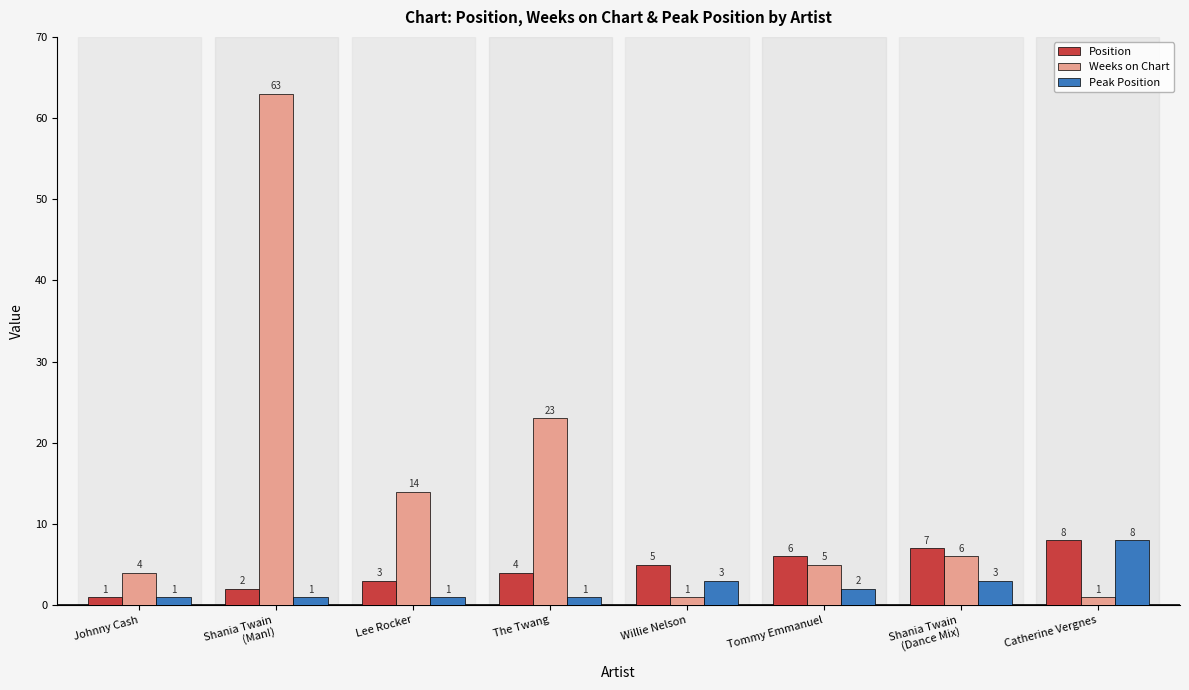

How many groups of bars are there?

8